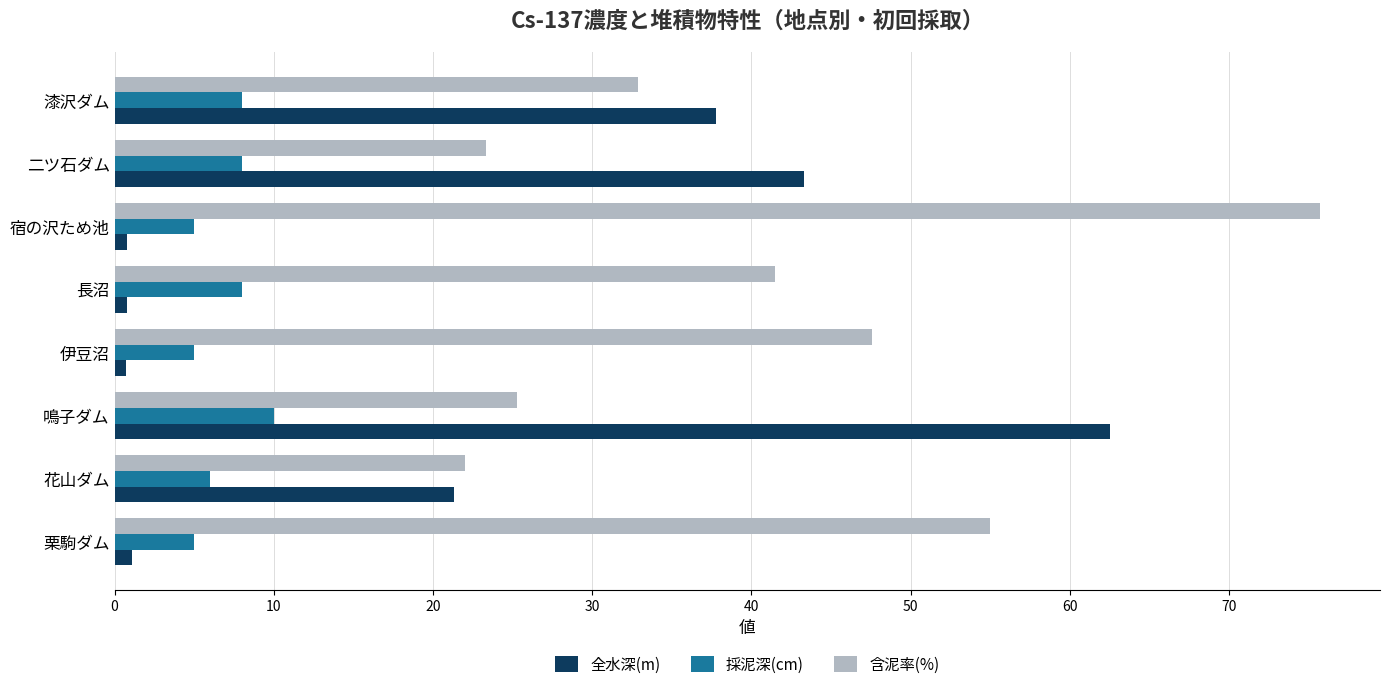

List the series in order of their peak value, highest first.

含泥率(%), 全水深(m), 採泥深(cm)